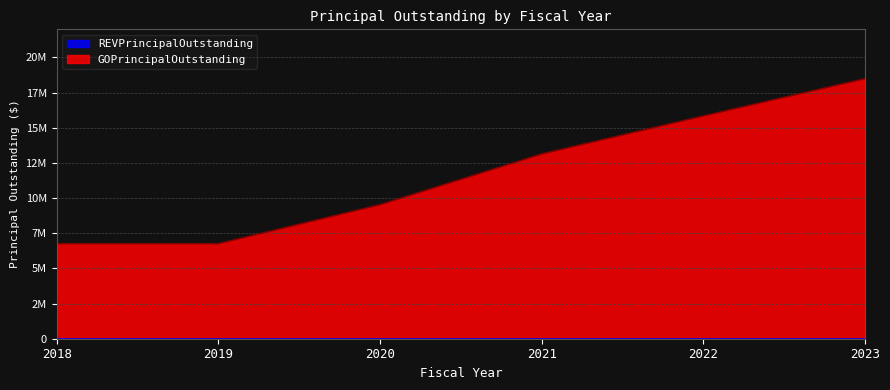

The value at 2019 is 2243299. True or false?

False